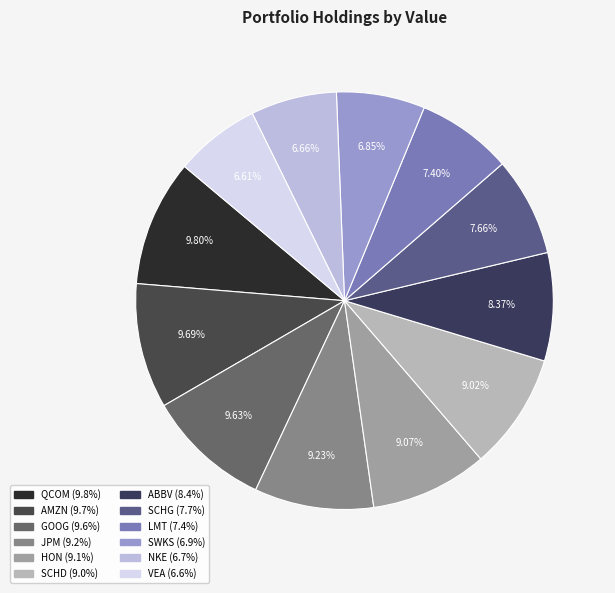

How many slices are in this pie chart?

12